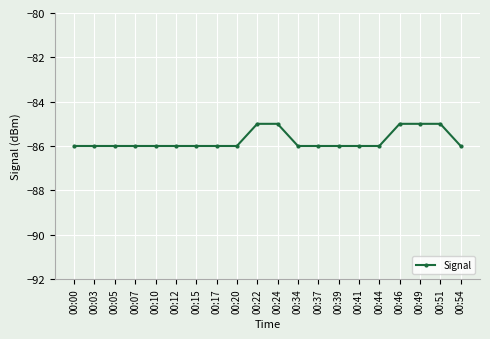

Does the chart display data point markers on the line(s)?

Yes